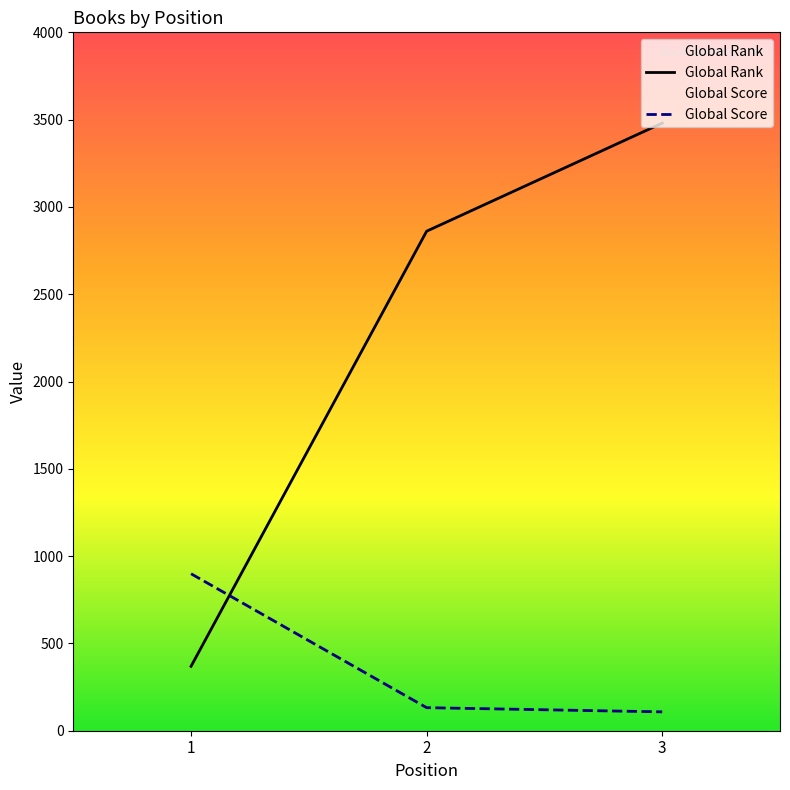

Rank the series by their maximum value, from lowest to highest.

Global Score, Global Rank